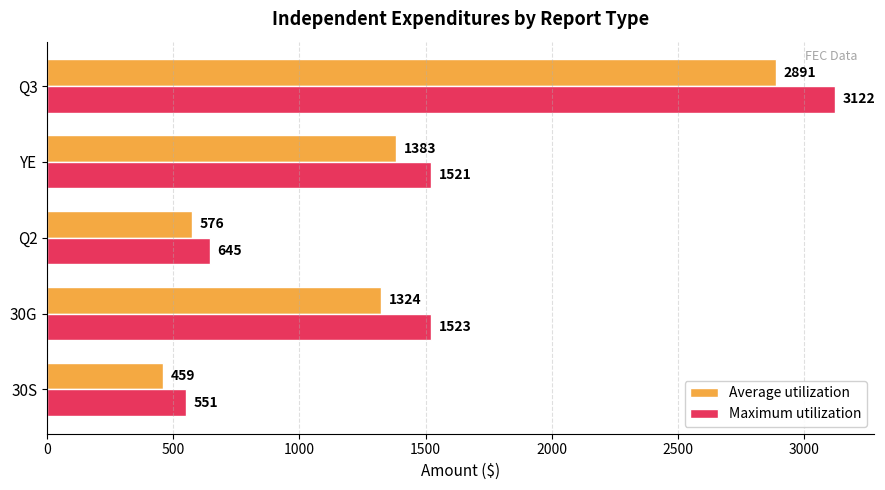

What is the maximum value shown in the chart?

3122.3